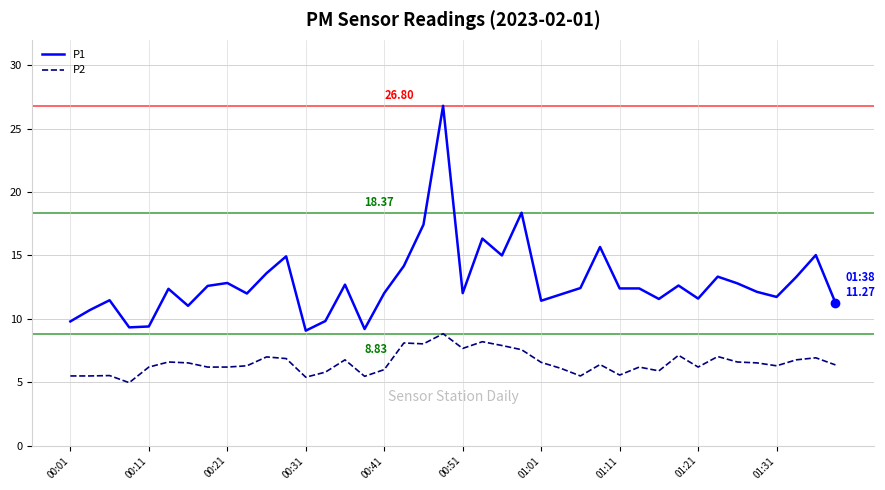

What is the sum of all P1 values?

514.7